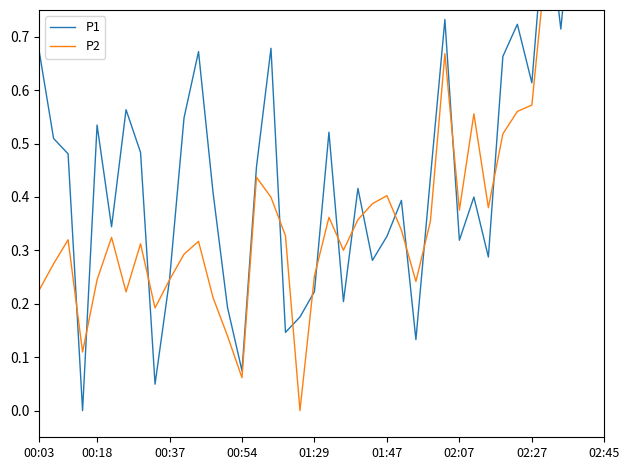

The value of P2 at 02:07 is 0.3. True or false?

False